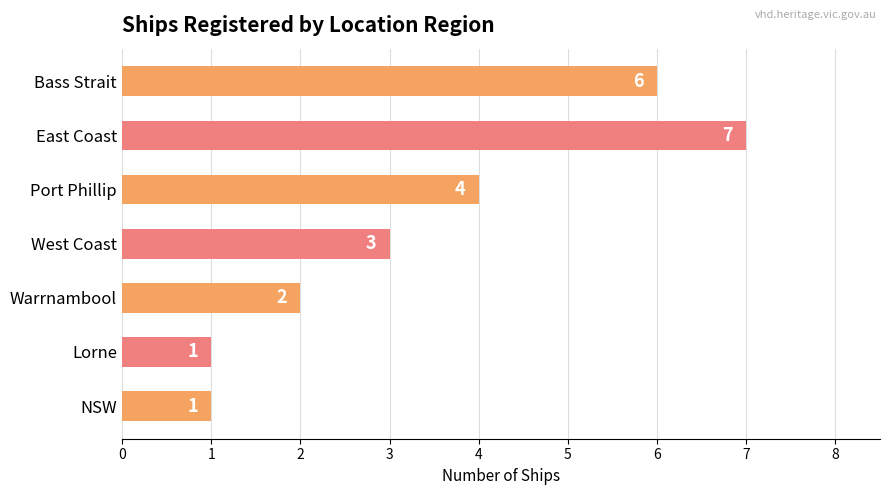

The chart shows a value of 0 at Lorne. True or false?

False